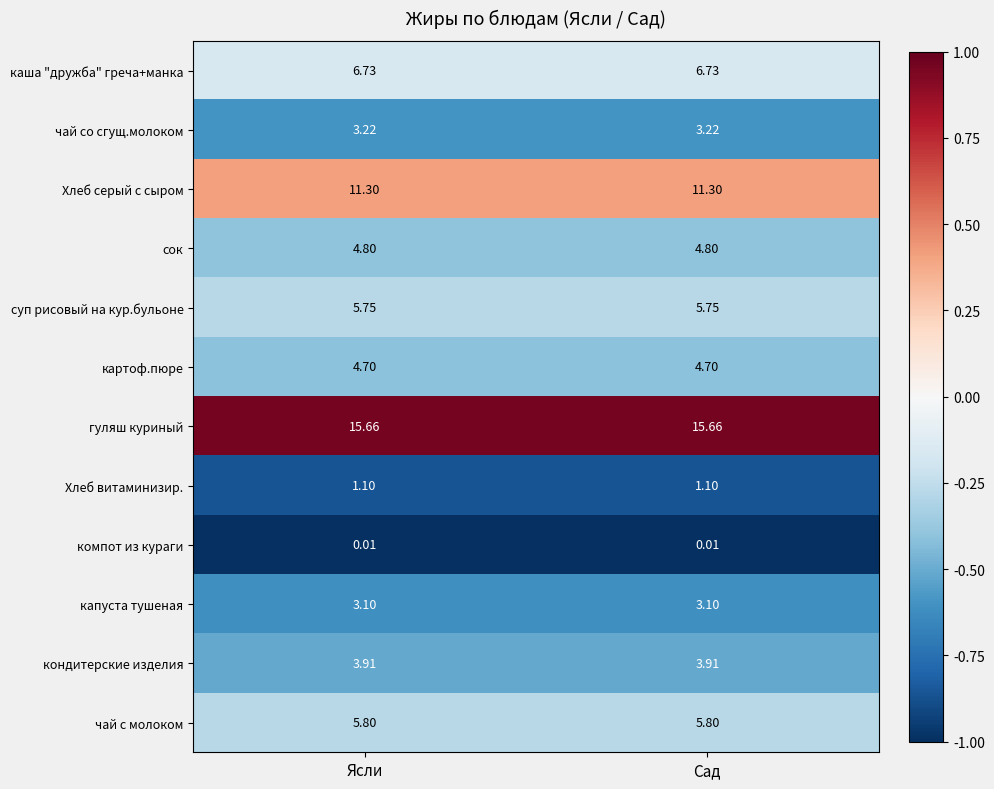

Which series has the largest total across all categories?

гуляш куриный